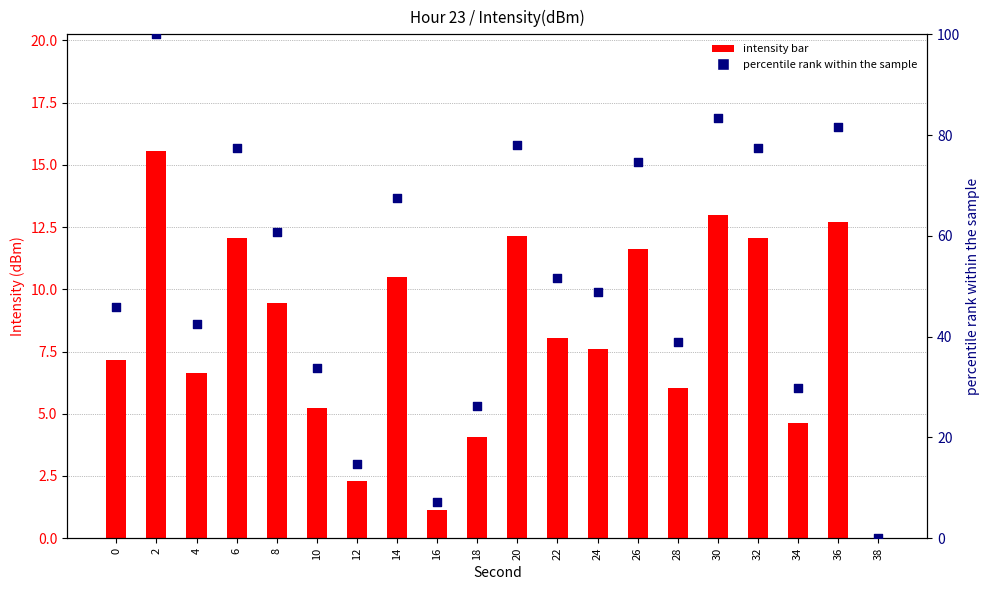

Which series contains the highest Y value?

percentile rank within the sample